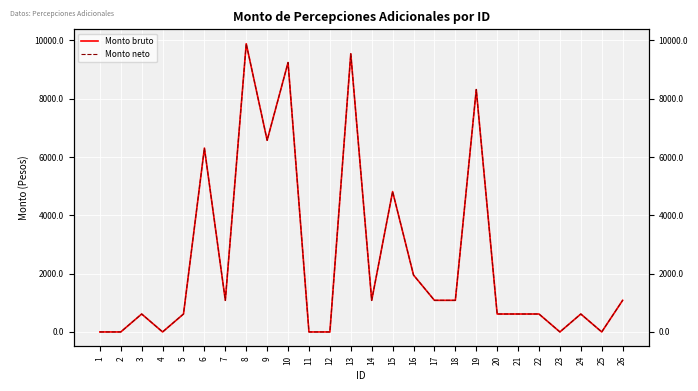

List the series in order of their peak value, highest first.

Monto bruto, Monto neto